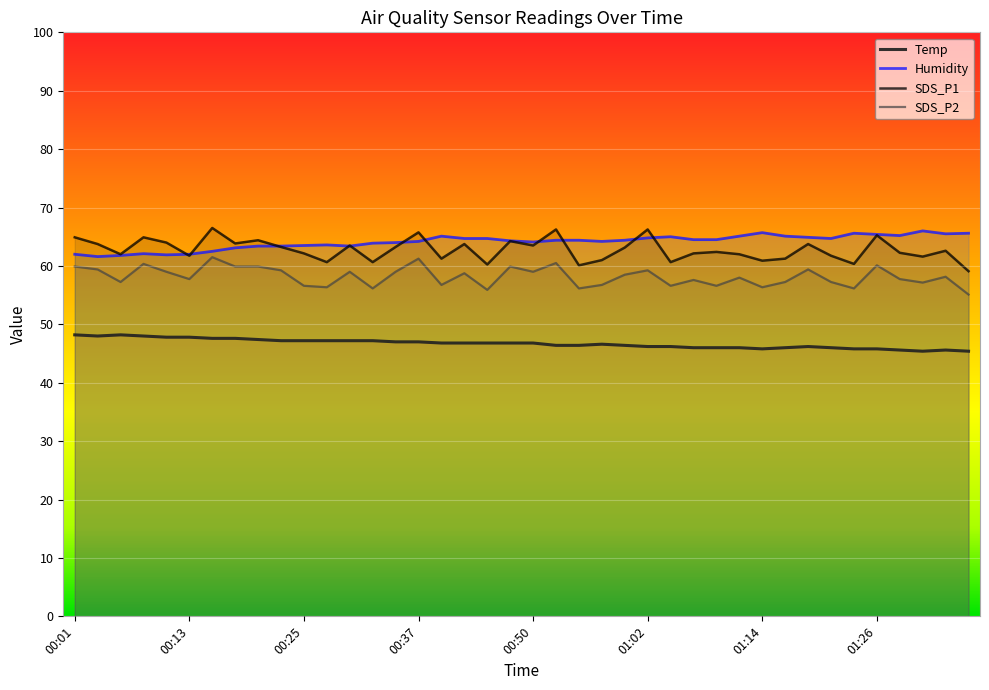

Does the chart display data point markers on the line(s)?

No